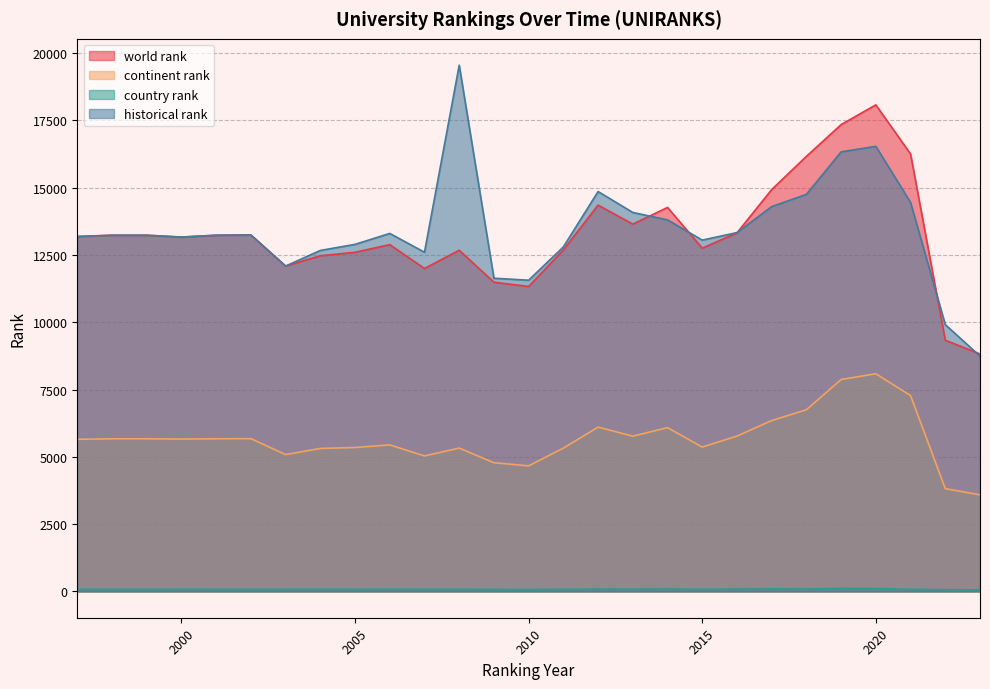

True or false: country rank and continent rank intersect in this chart.

False